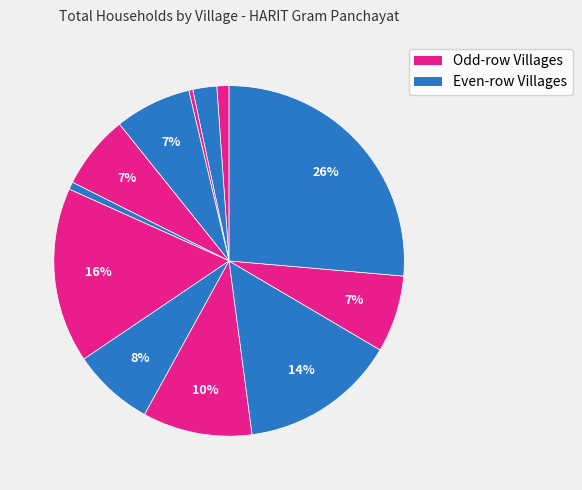

Count the number of slices in the pie.

12